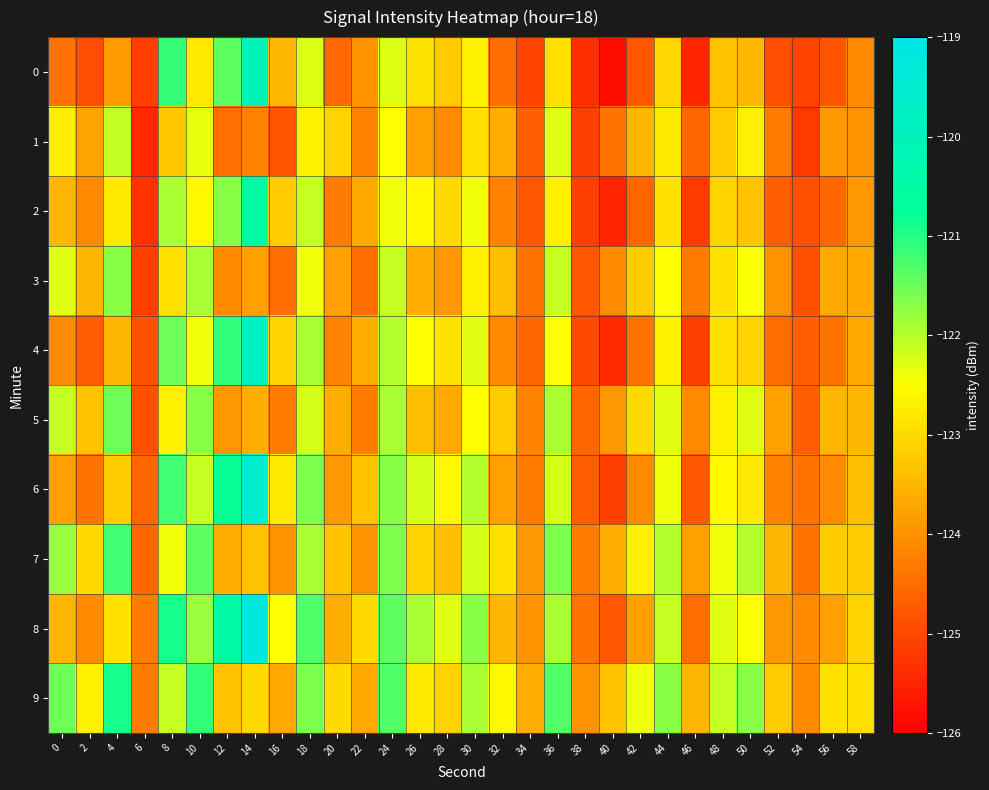

Which category has the highest value across all series?

14